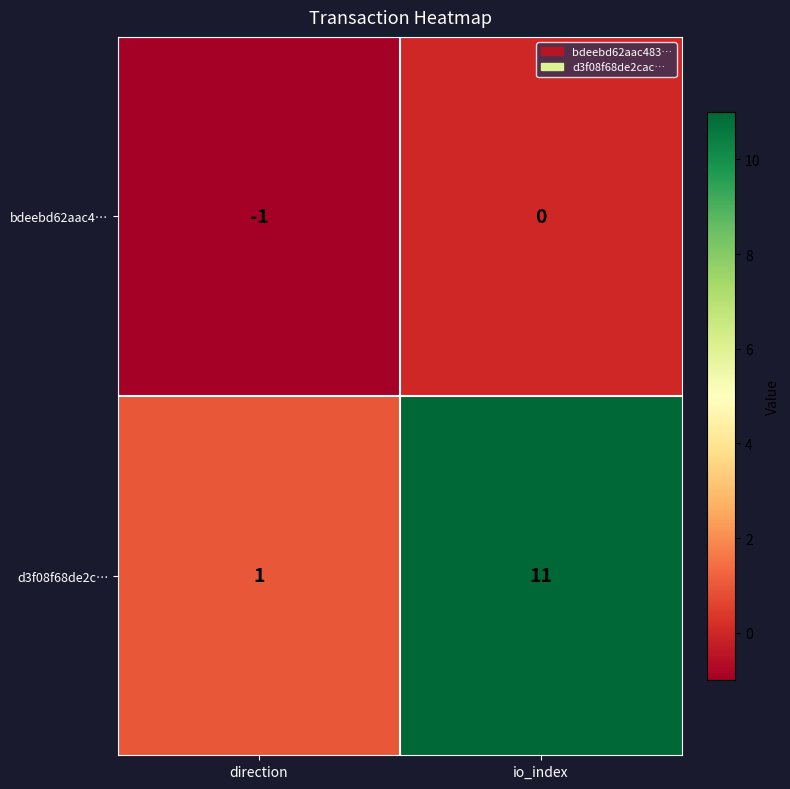

At which category is the sum across all series the highest?

io_index